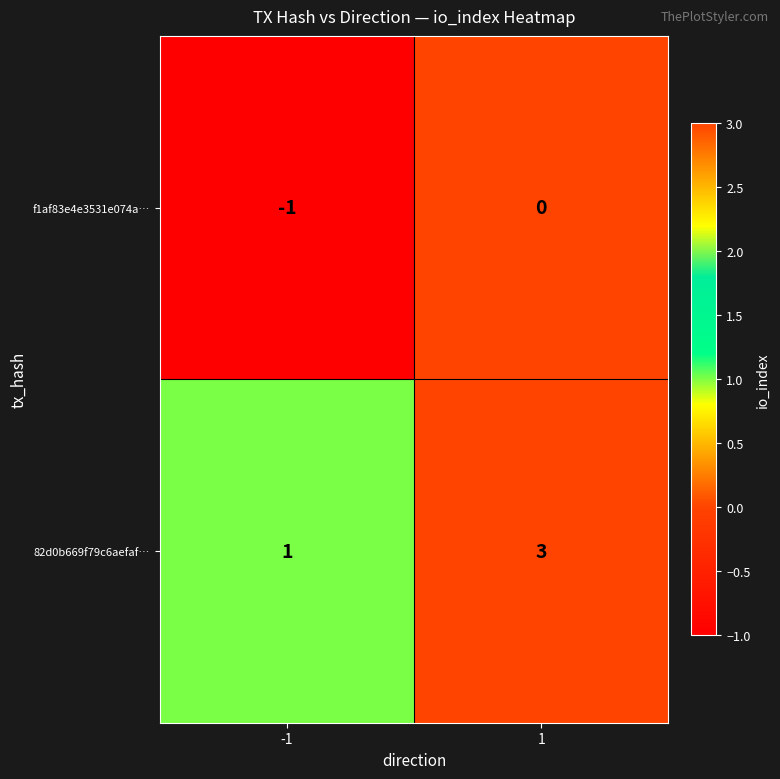

Rank the series at 1 from highest to lowest value.

82d0b669f79c6aefaf…, f1af83e4e3531e074a…